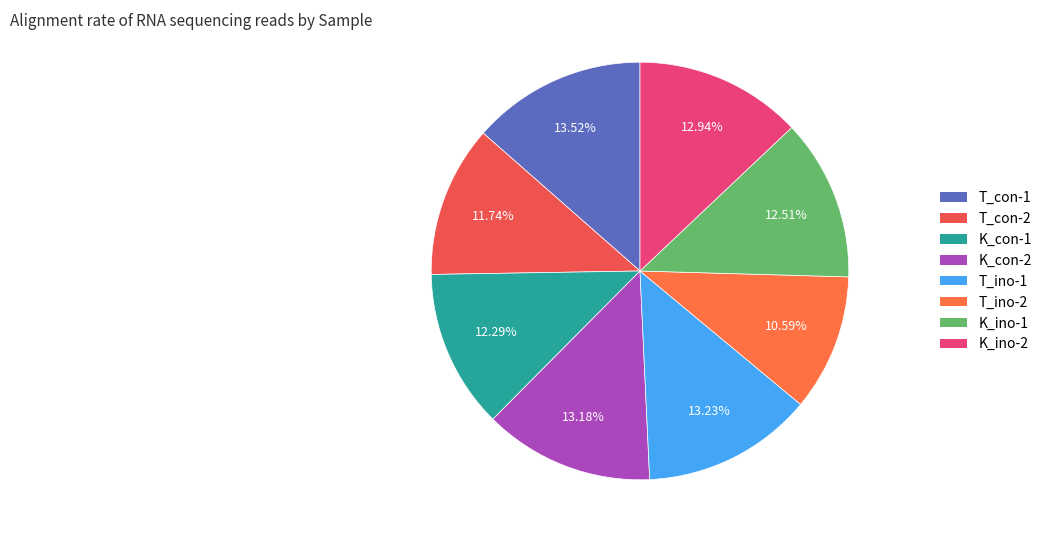

To the nearest percent, what is the difference between the largest and smallest slice percentages?

3%